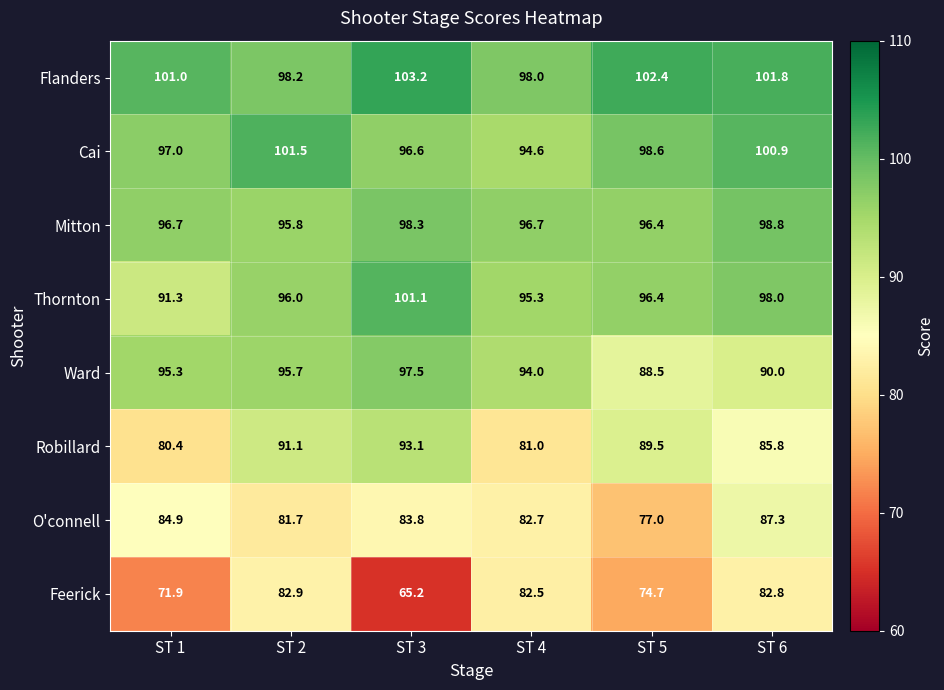

Which series has the largest total across all categories?

Flanders